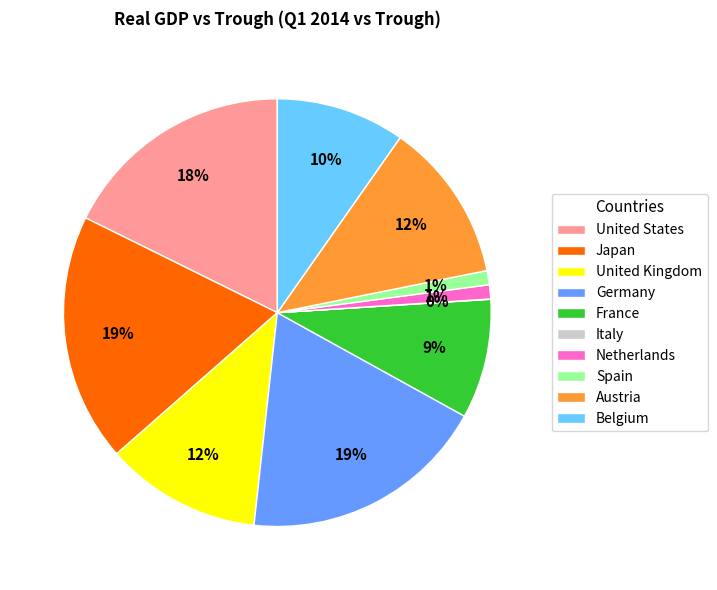

Combined, do France and United States account for over 50%?

No